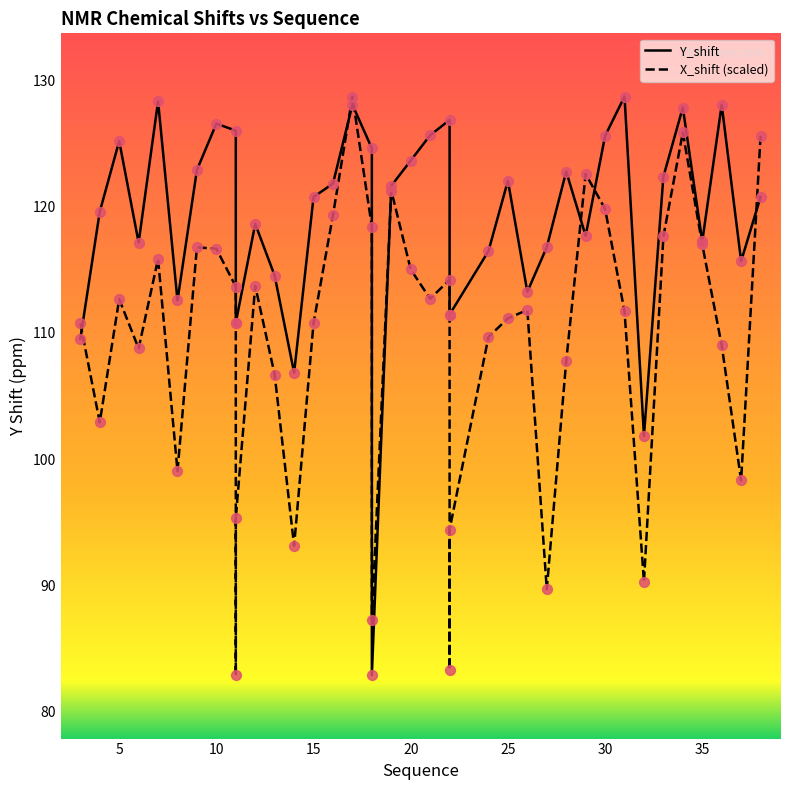

Which series reaches the minimum Y coordinate?

X_shift